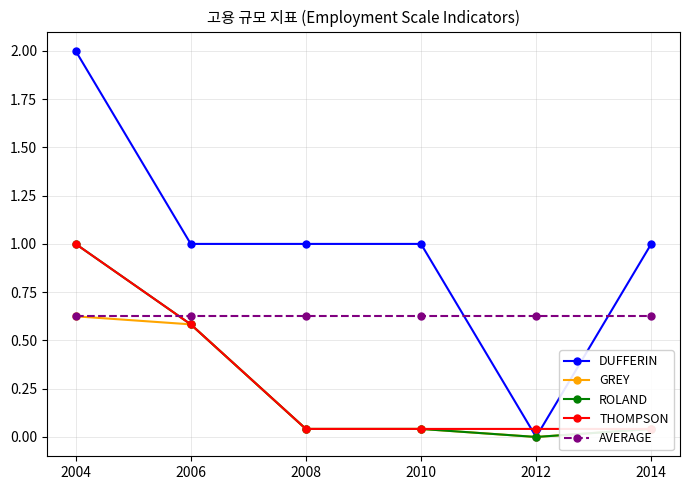

The AVERAGE series shows 1.1 at 2012. True or false?

False